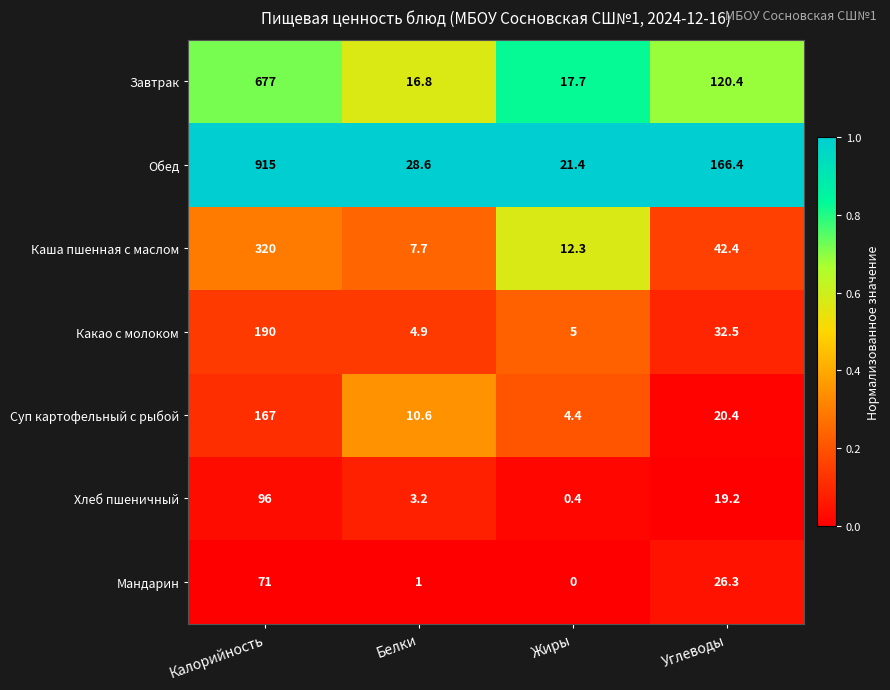

True or false: Обед has a value of 44.7 at Белки.

False